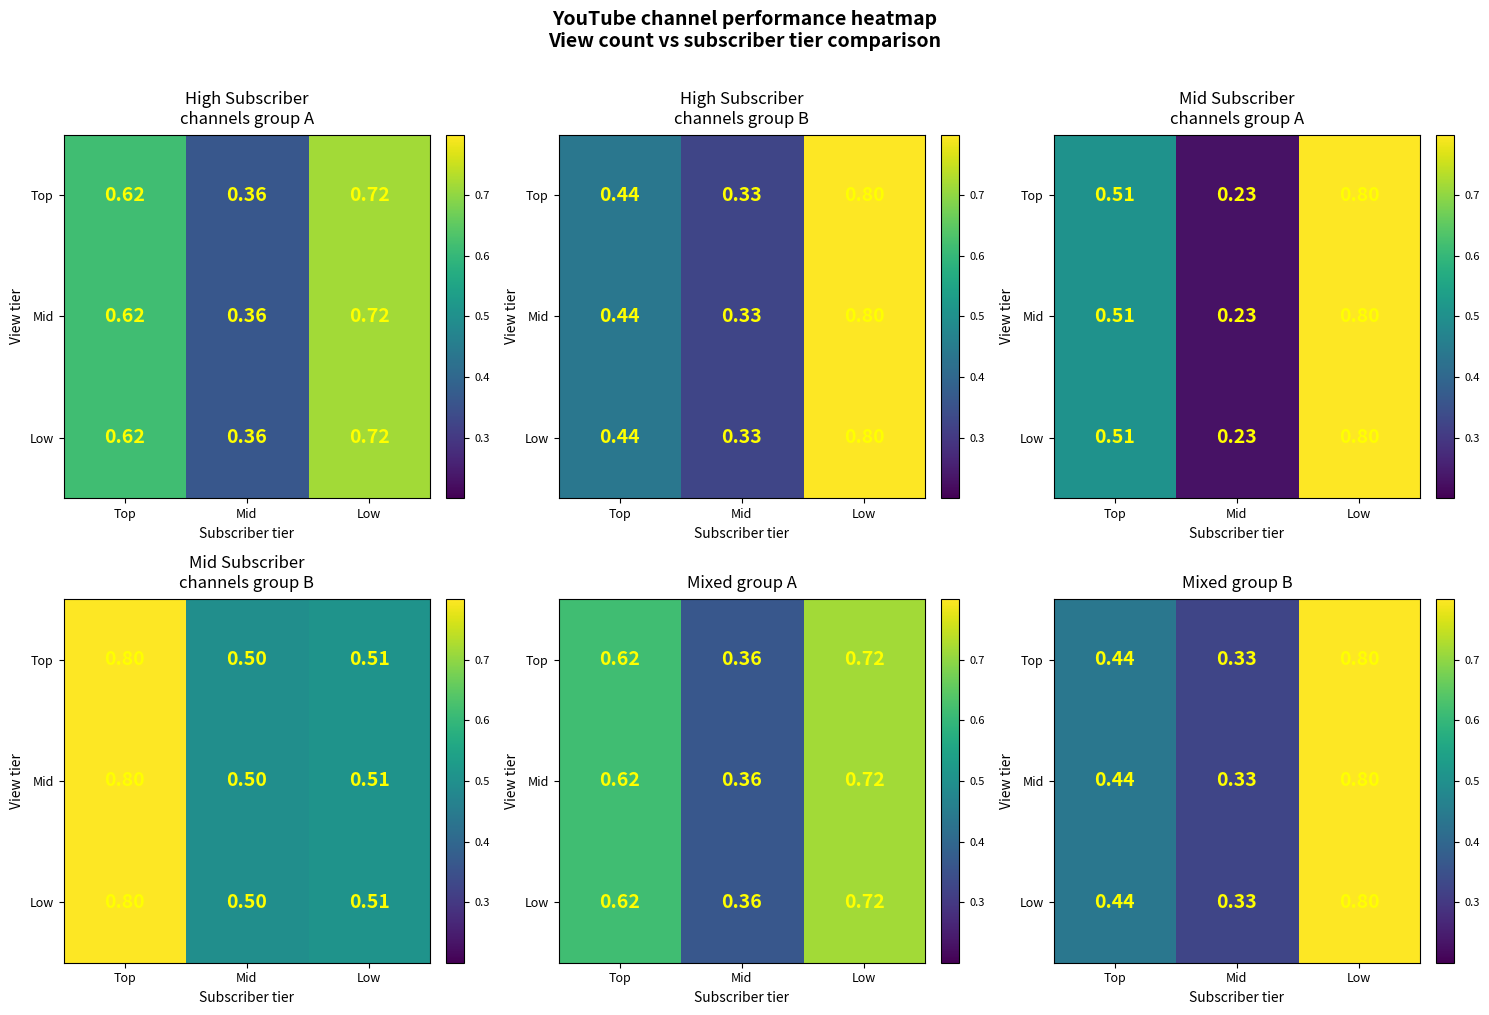

List the labels in order of Mid value, largest first.

Low, Top, Mid